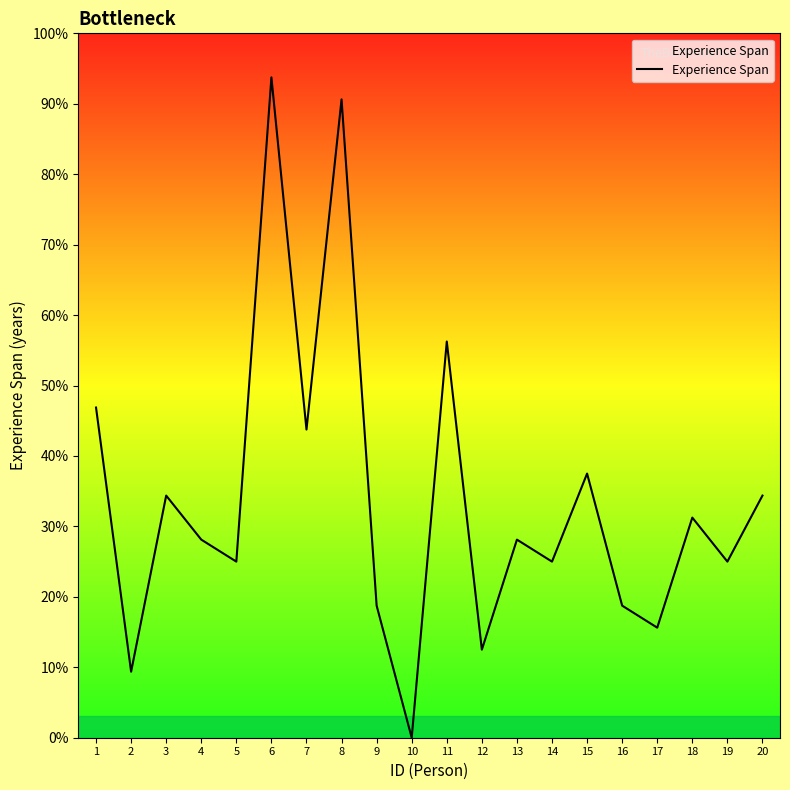

Reading left to right, transcribe all the data shown in this chart.

15	3	11	9	8	30	14	29	6	0	18	4	9	8	12	6	5	10	8	11